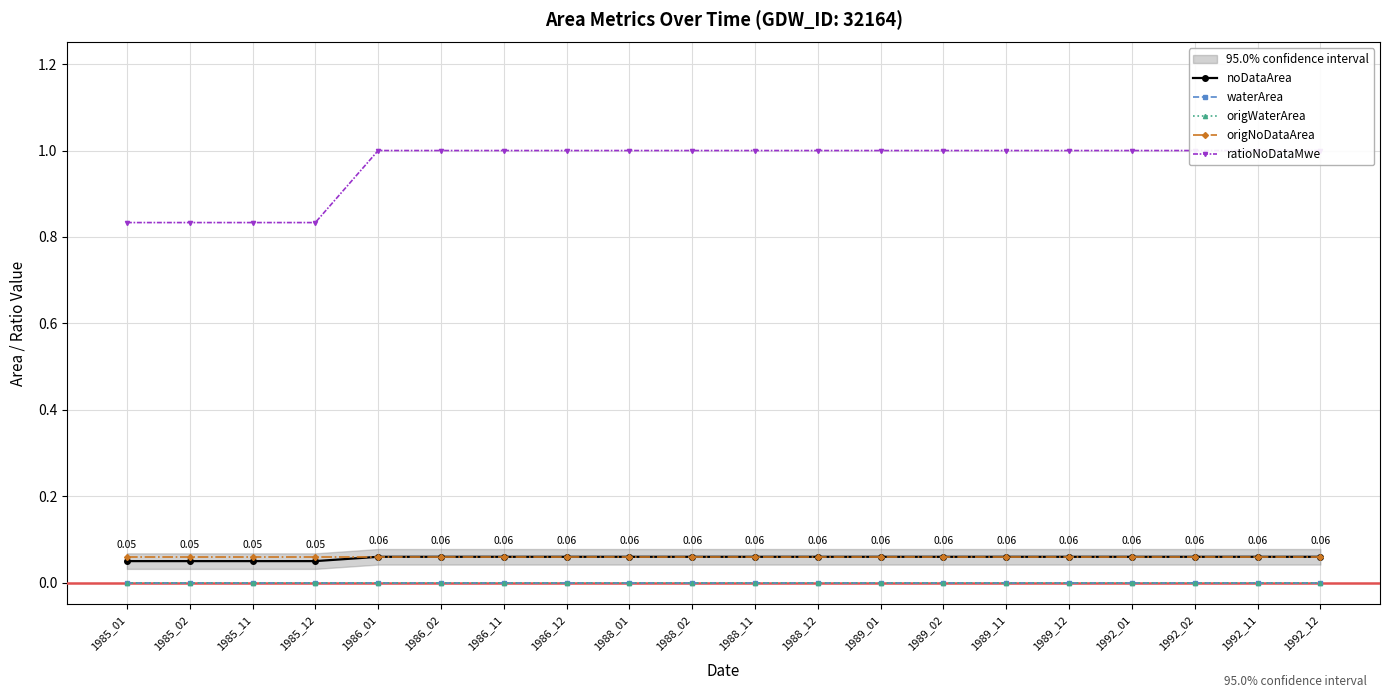

Which has a higher value, 1986_11 or 1988_01?

1986_11